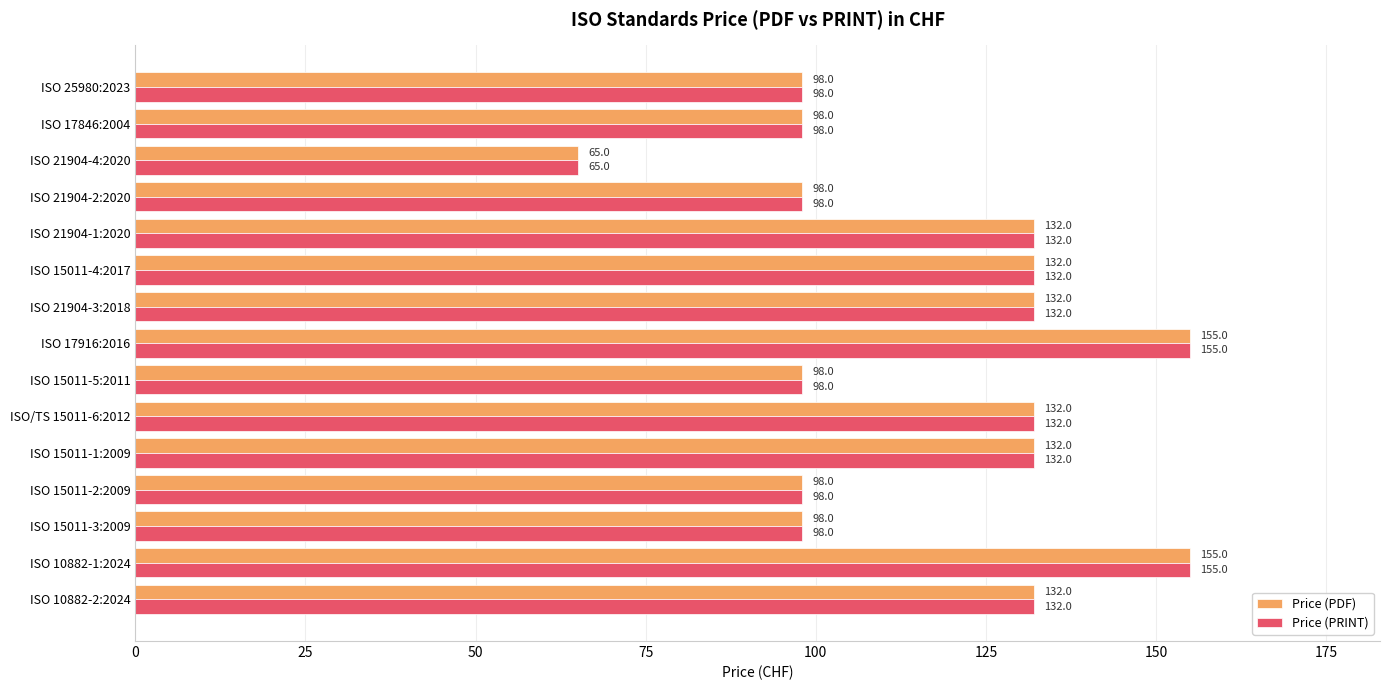

Count the Price (PRINT) values in the range 98 to 132.

12